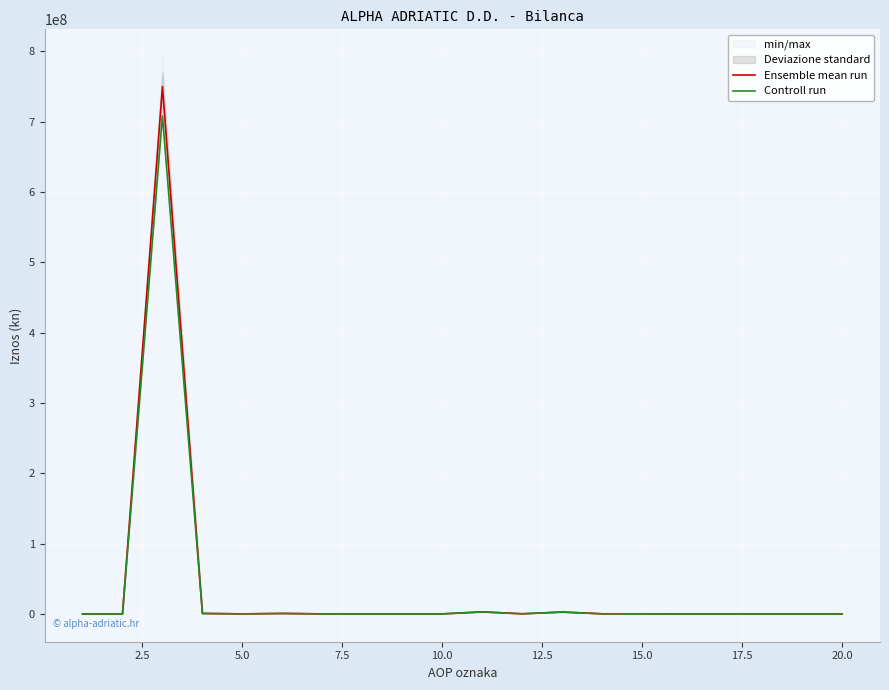

True or false: Ensemble mean run and Controll run cross at least once.

True